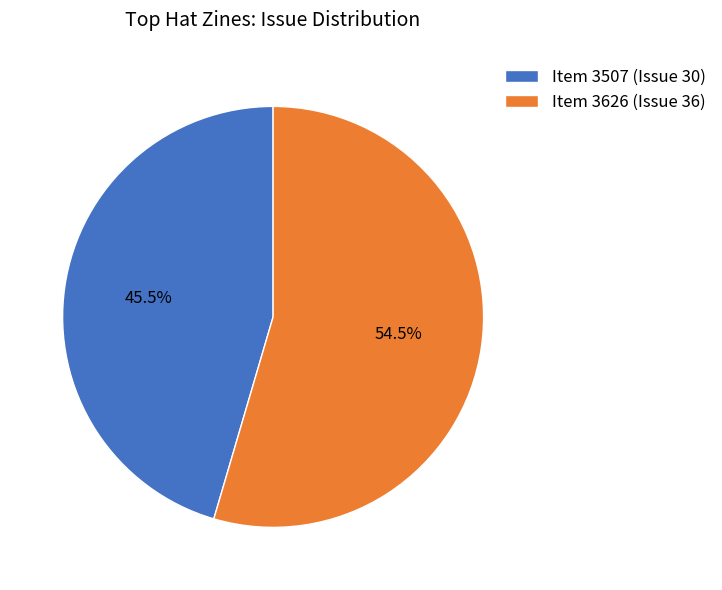

True or false: Item 3507 (Issue 30) accounts for 34% of the total.

False